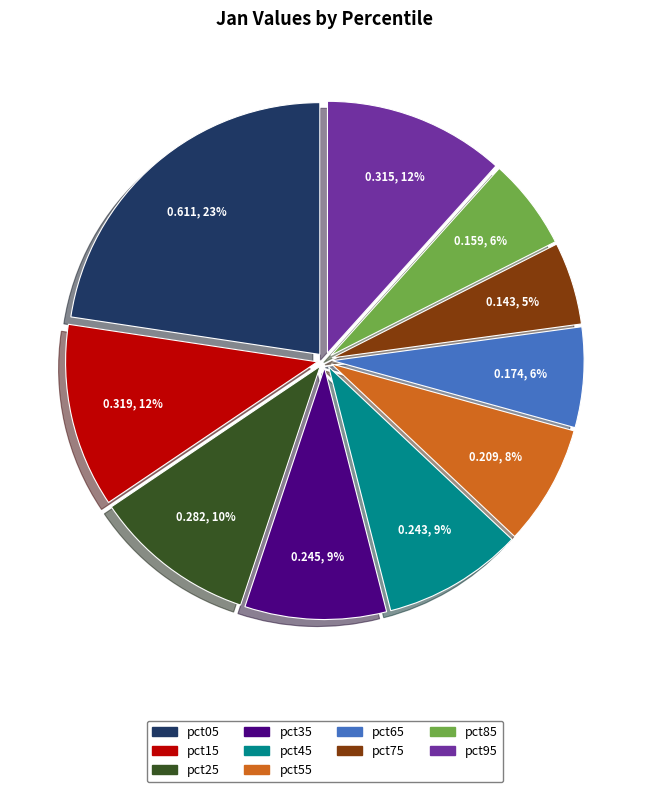

Which slice is the largest?

pct05